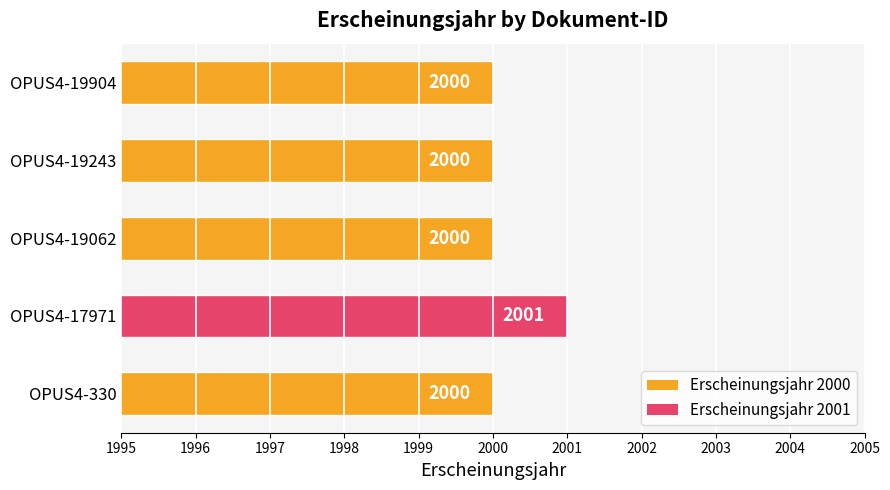

What is the minimum value shown in the chart?

2000